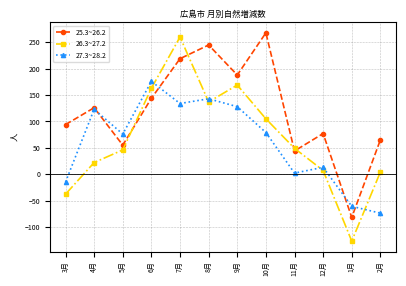

Which series has the widest spread of values?

26.3~27.2